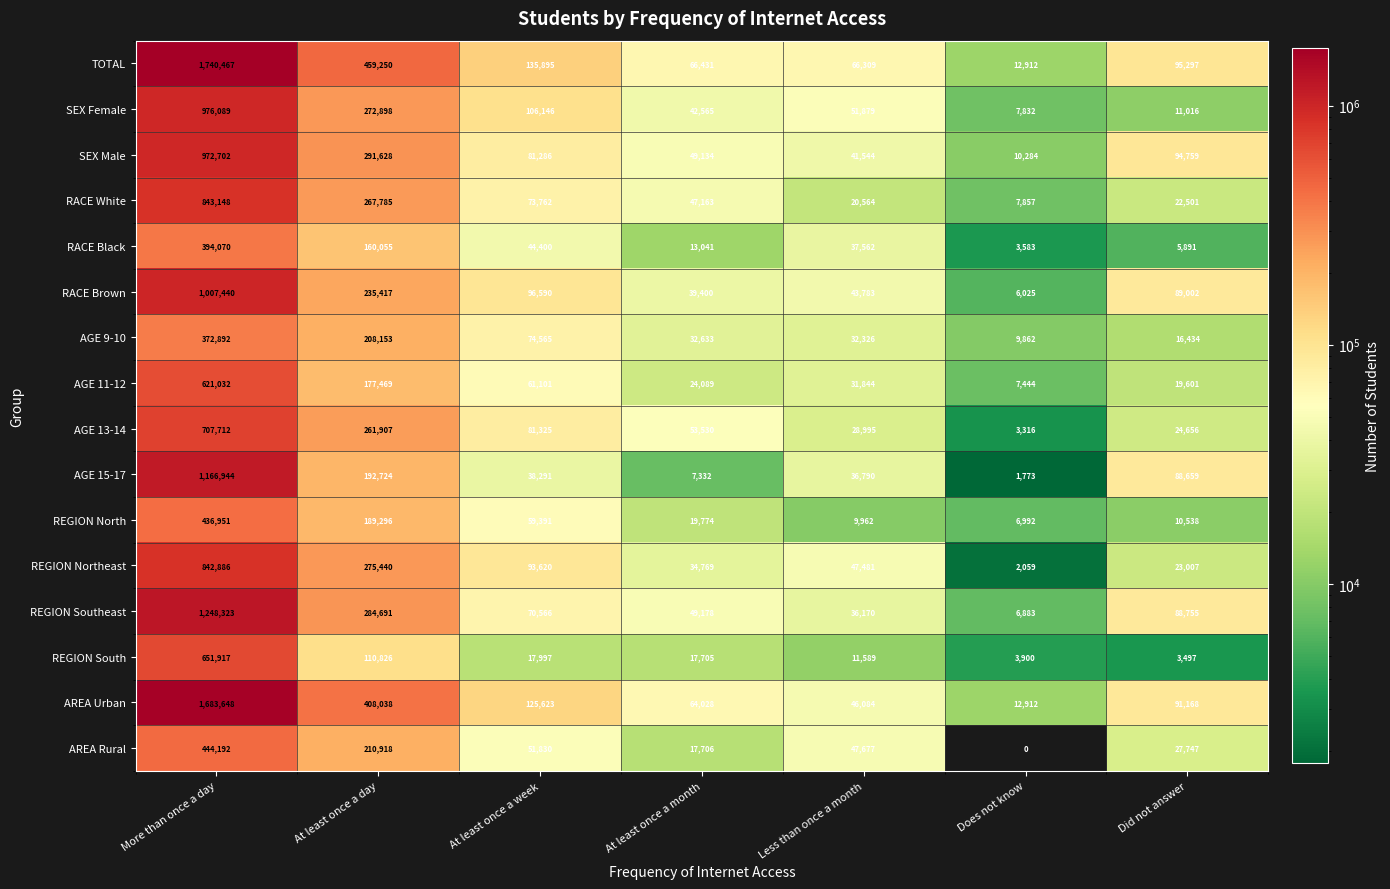

Which series has the widest spread of values?

TOTAL